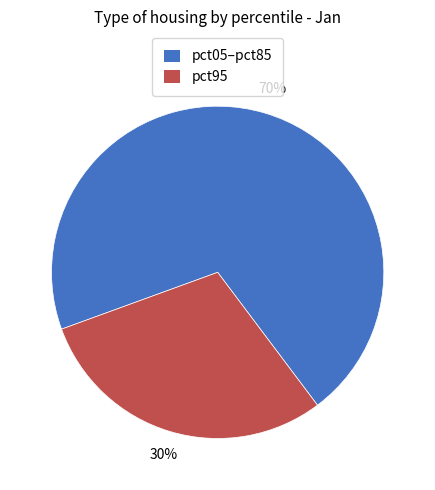

Is there any slice that represents more than half of the pie?

Yes